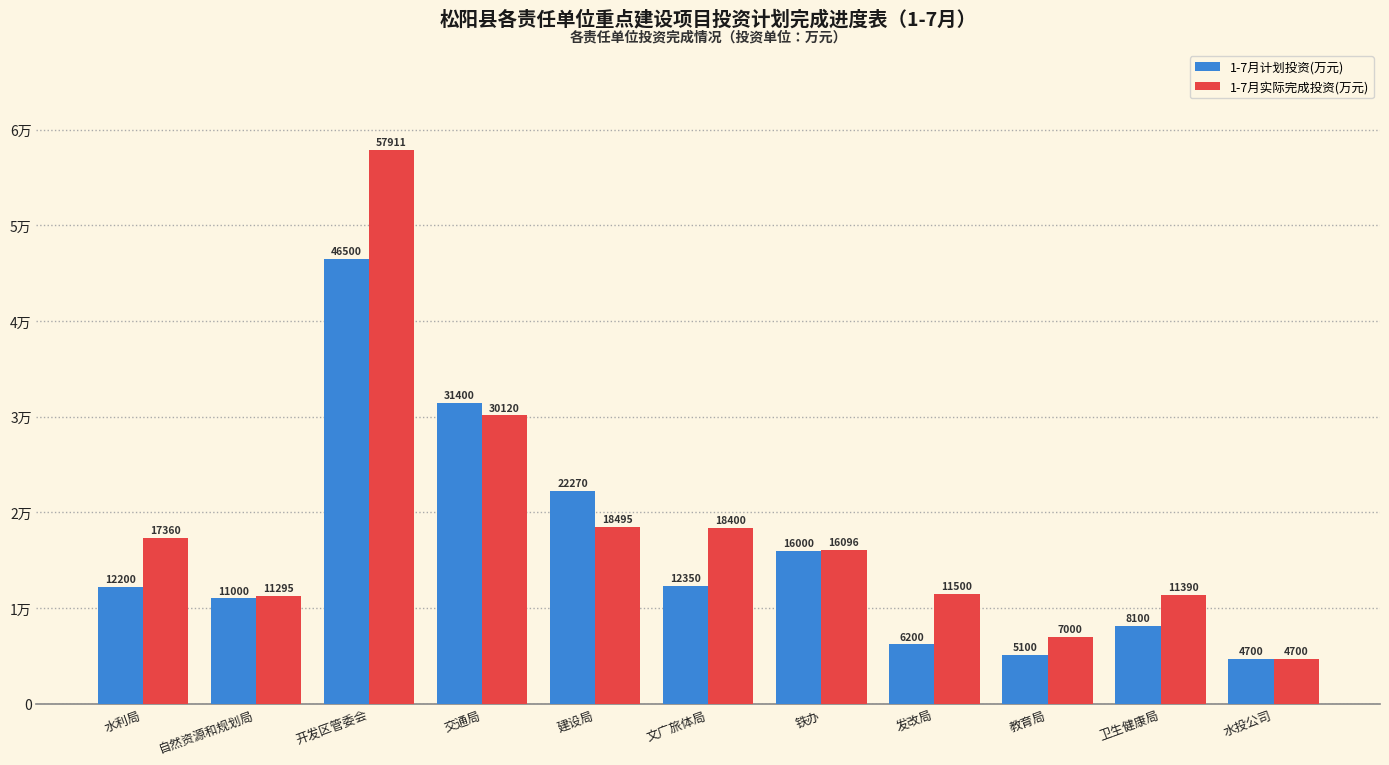

Are the bars grouped side by side (vs. stacked)?

Yes